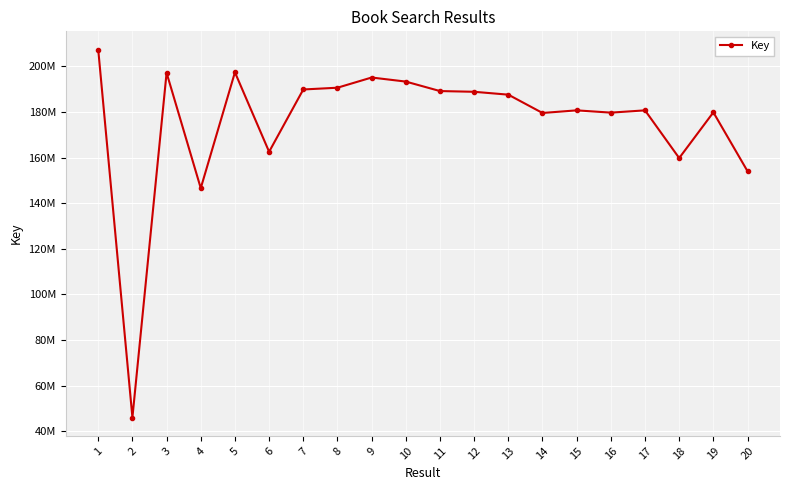

Rank the categories by value from highest to lowest.

1, 5, 3, 9, 10, 8, 7, 11, 12, 13, 15, 17, 19, 16, 14, 6, 18, 20, 4, 2